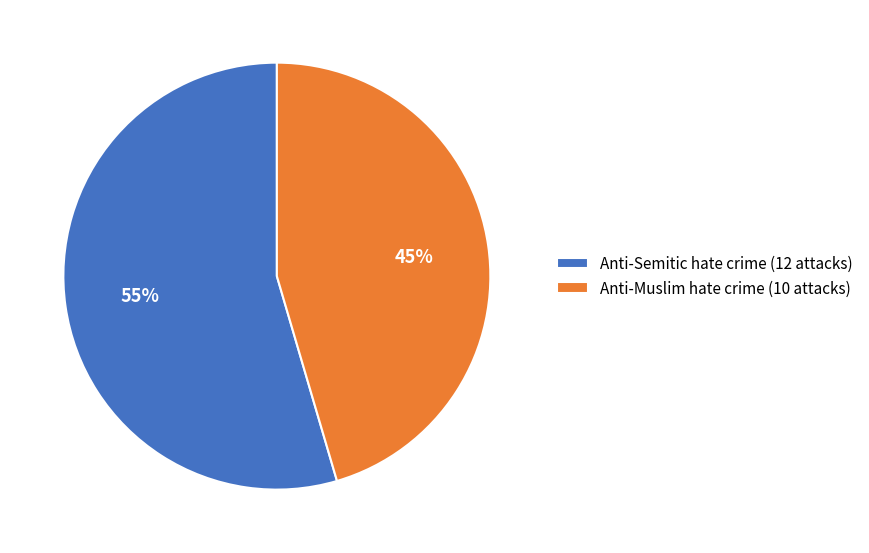

Is it true that Anti-Muslim hate crime is 32% of the pie?

False